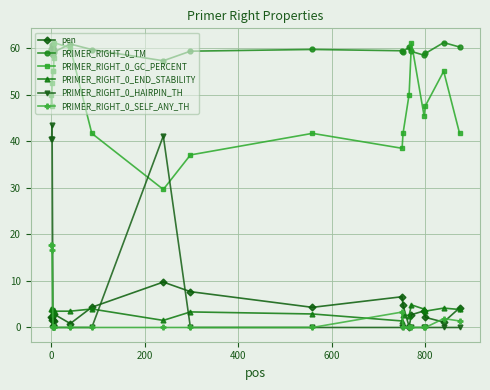

What is the value of the PRIMER_RIGHT_0_END_STABILITY point at the 4th from the left?

2.8